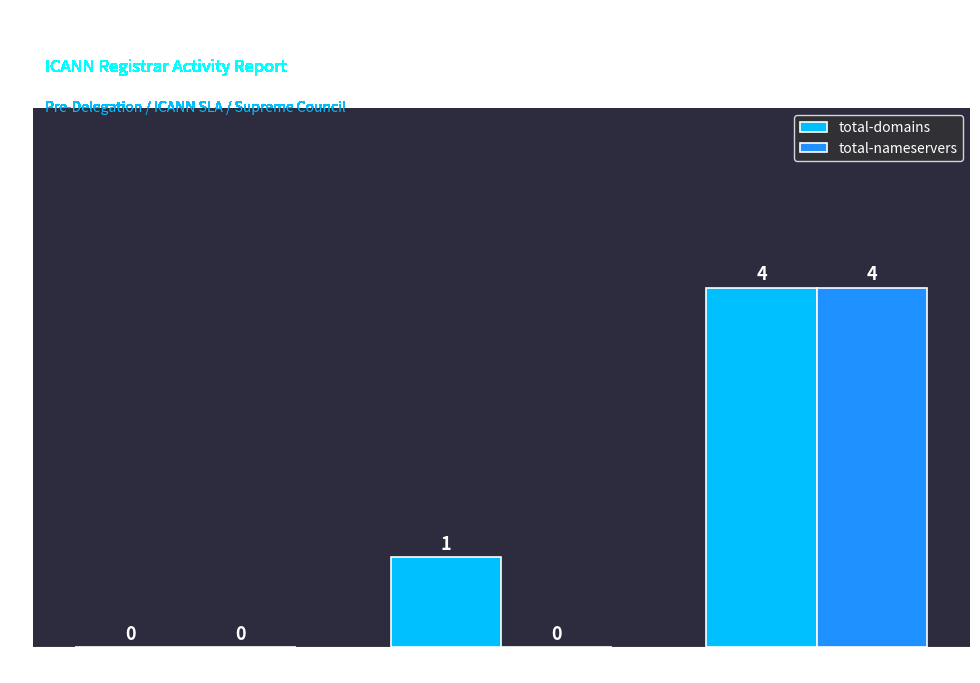

Which category has the highest value across all series?

The Supreme Council of Information